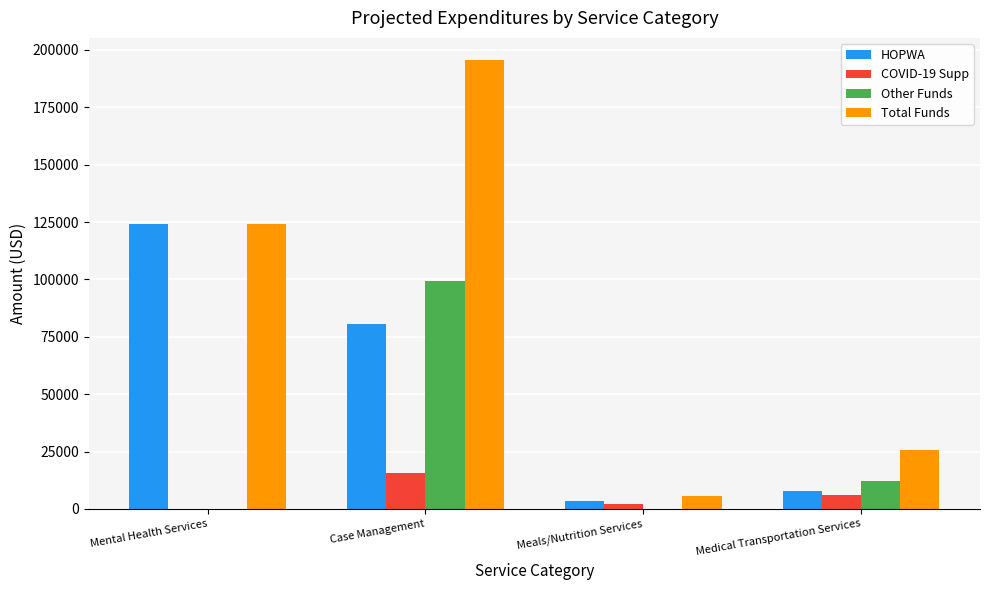

Which series has the largest total across all categories?

Total Funds